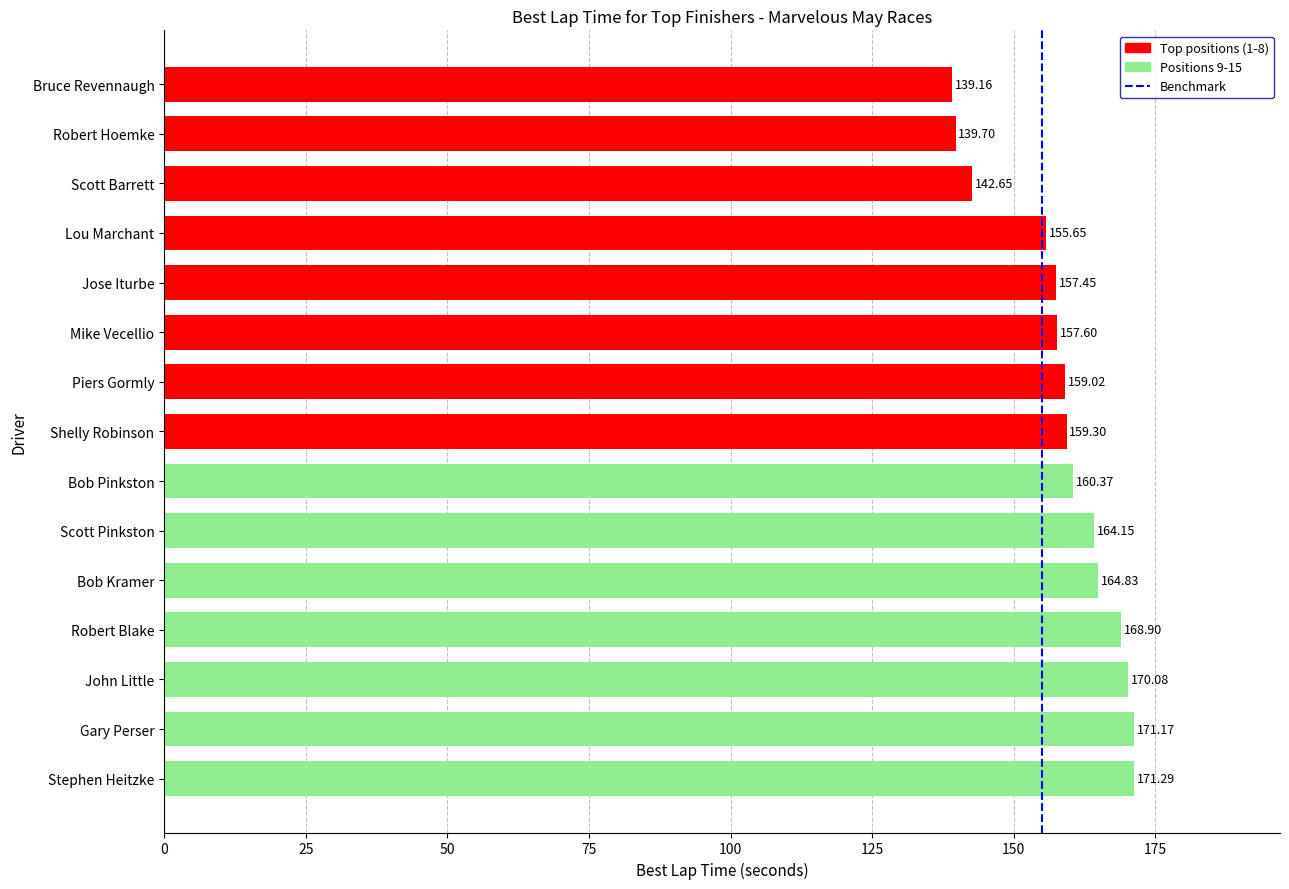

How many categories are shown in the chart?

15